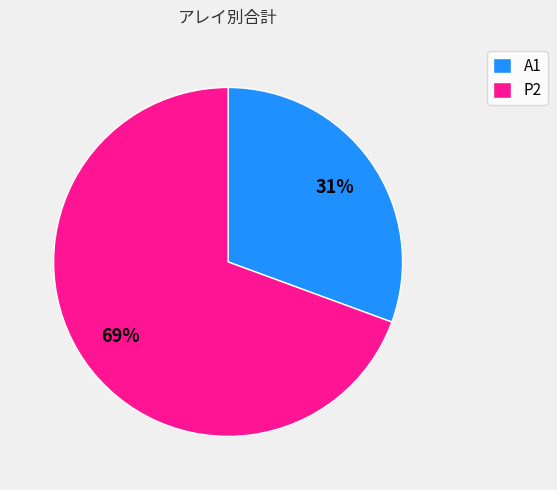

Is it true that A1 is 31% of the pie?

True